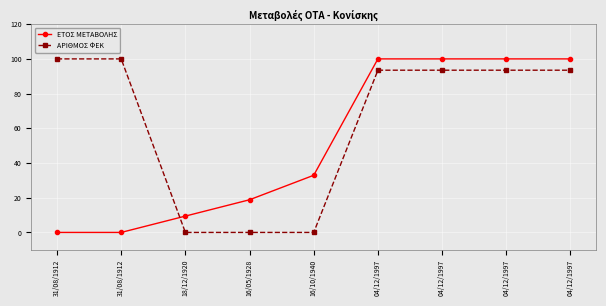

How many lines are shown in the chart?

2